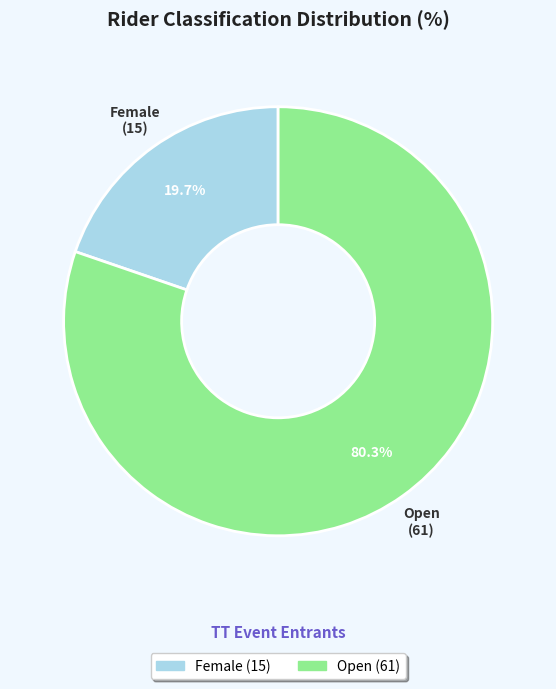

Which slice is the smallest?

Female